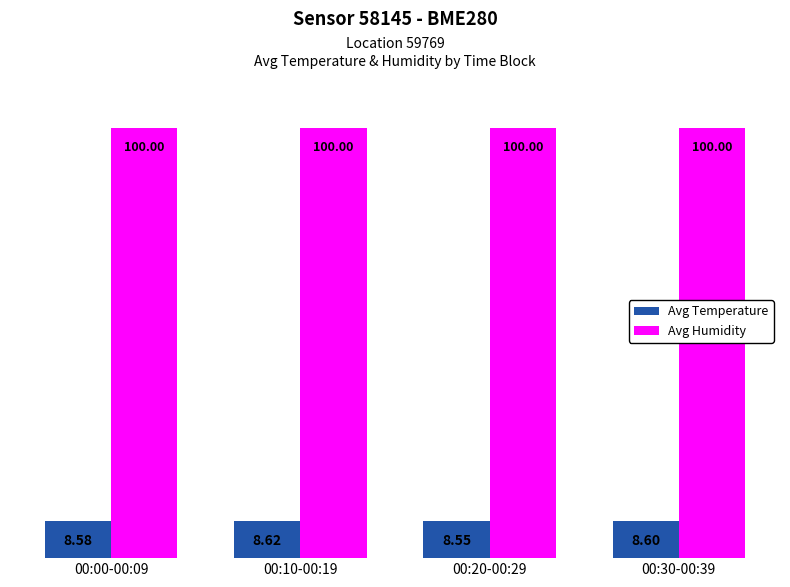

What value does the Avg Temperature series have at 00:30-00:39?

8.6